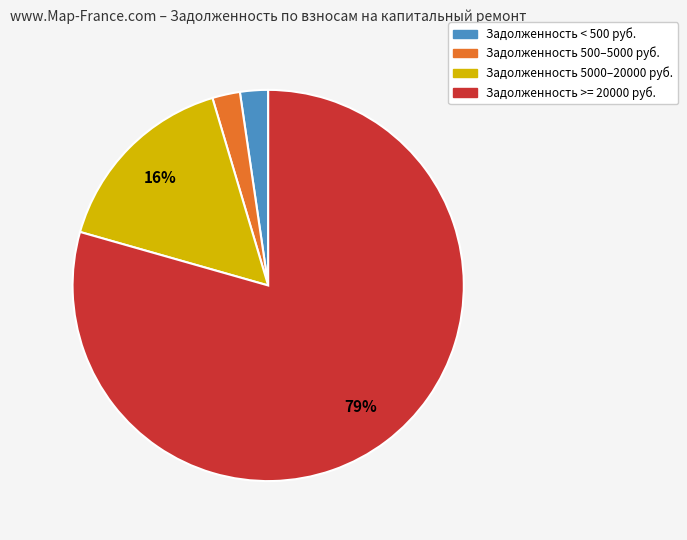

Count the number of slices in the pie.

4